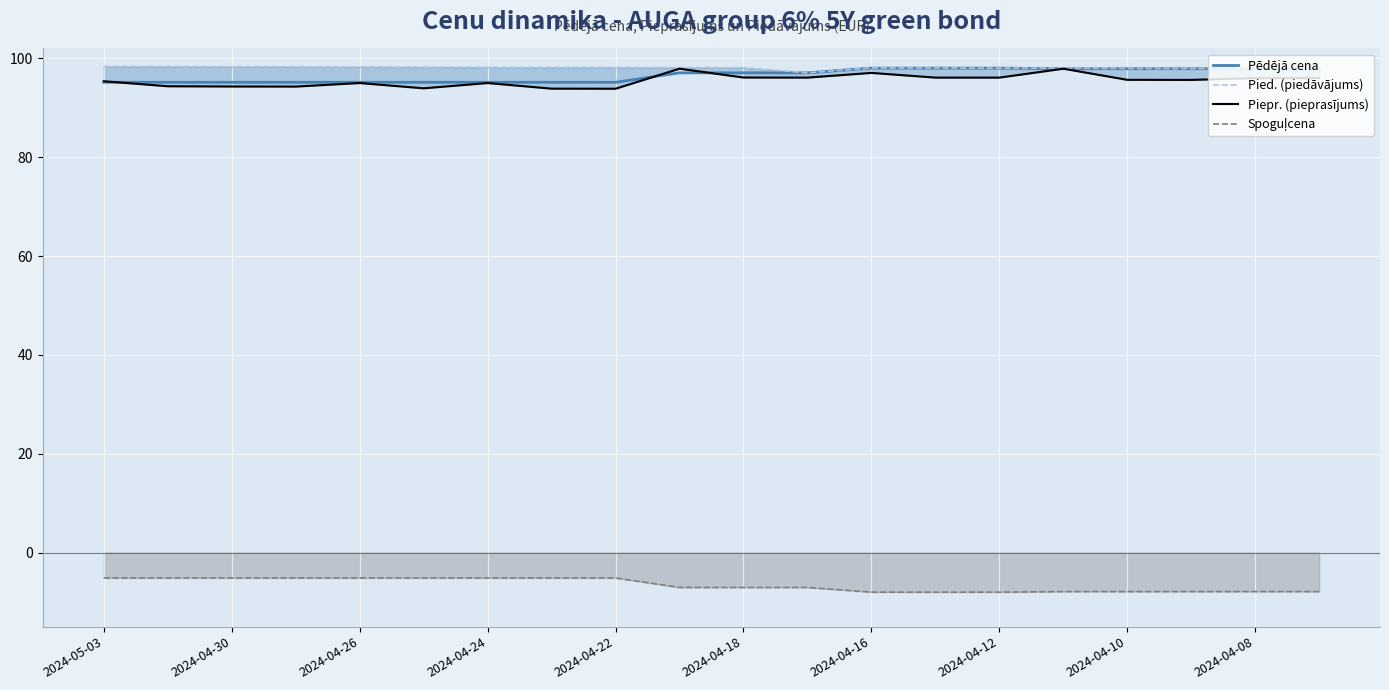

Is this an area chart (filled region under the line)?

No